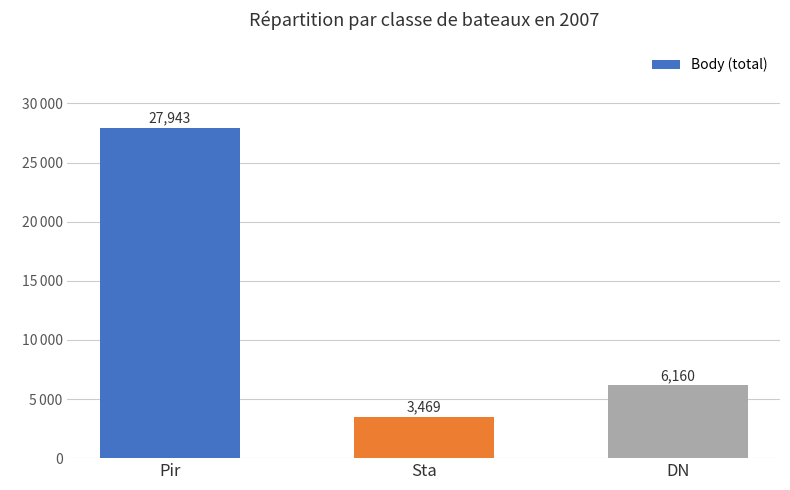

Does the chart contain any negative values?

No